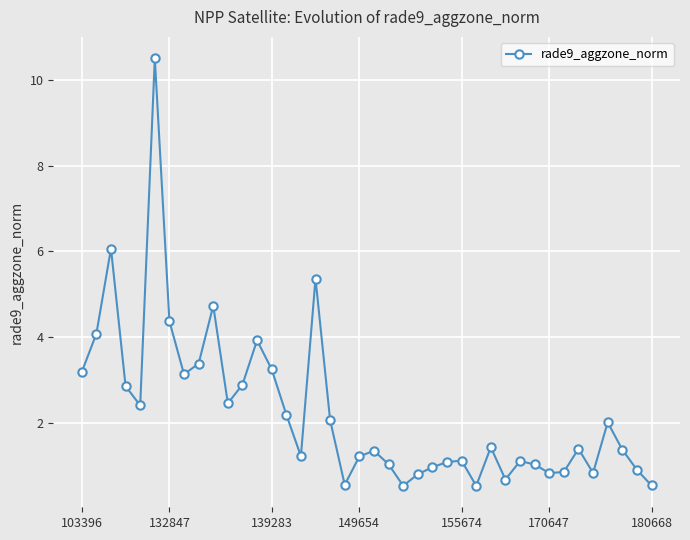

Does the chart have visible grid lines?

Yes